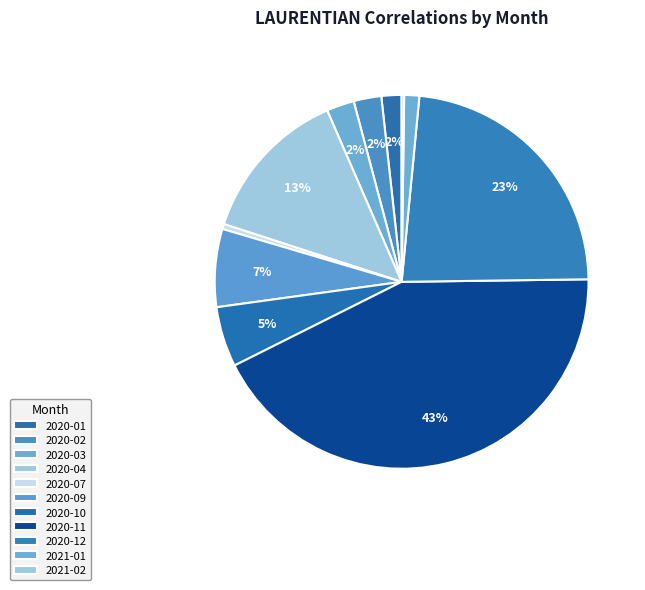

Is it true that 2020-01 is 1% of the pie?

False